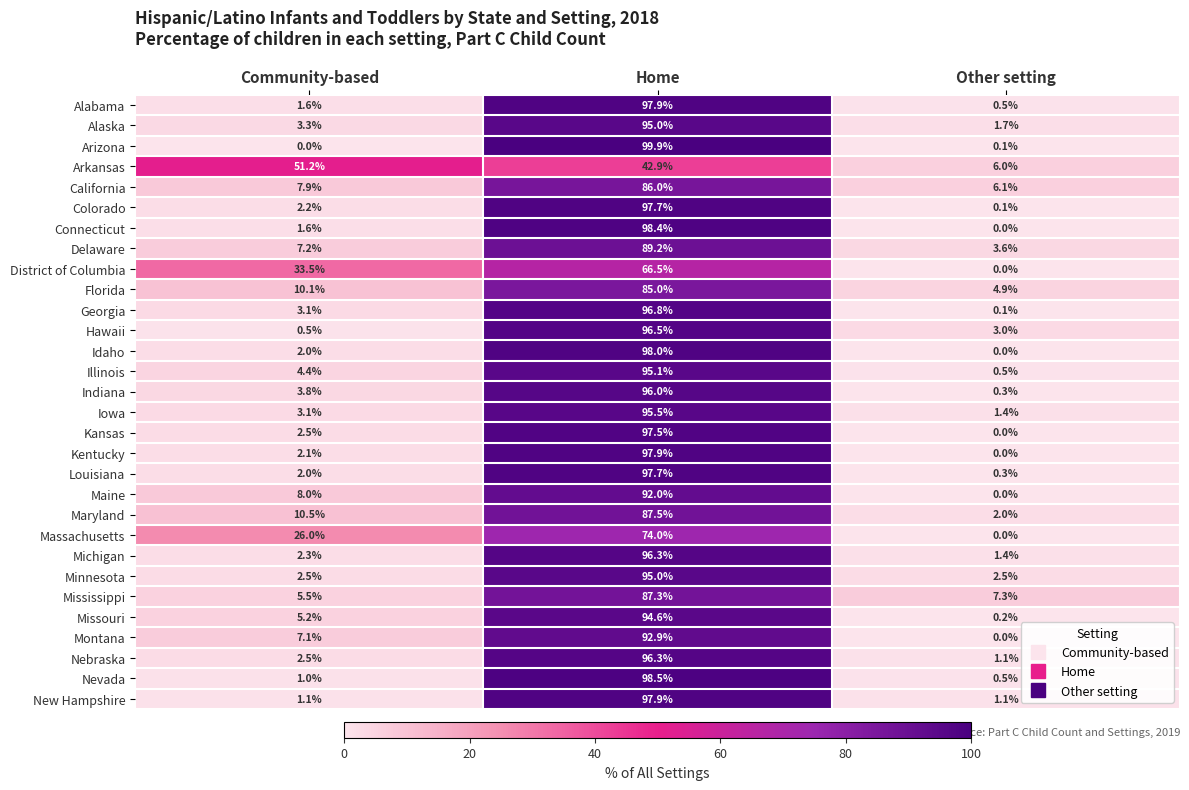

What is the difference between the highest and lowest values at Other setting?

7.3